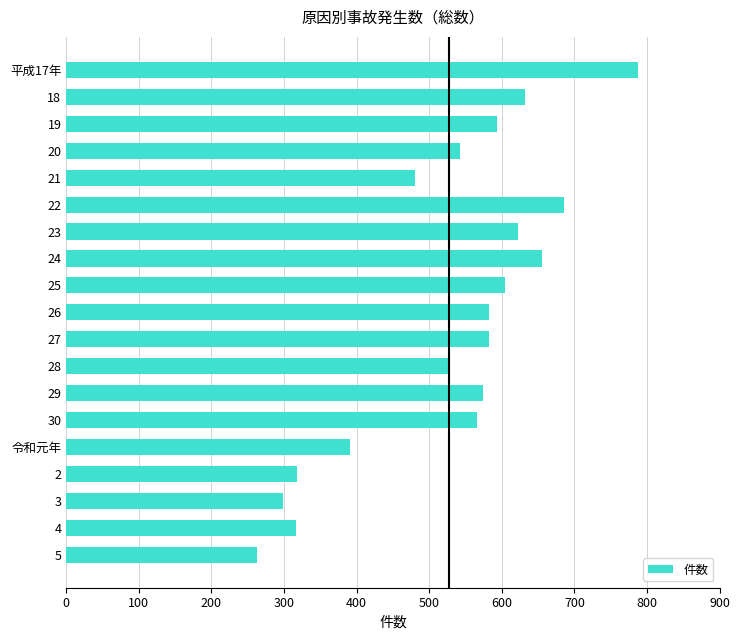

What is the minimum value shown in the chart?

263